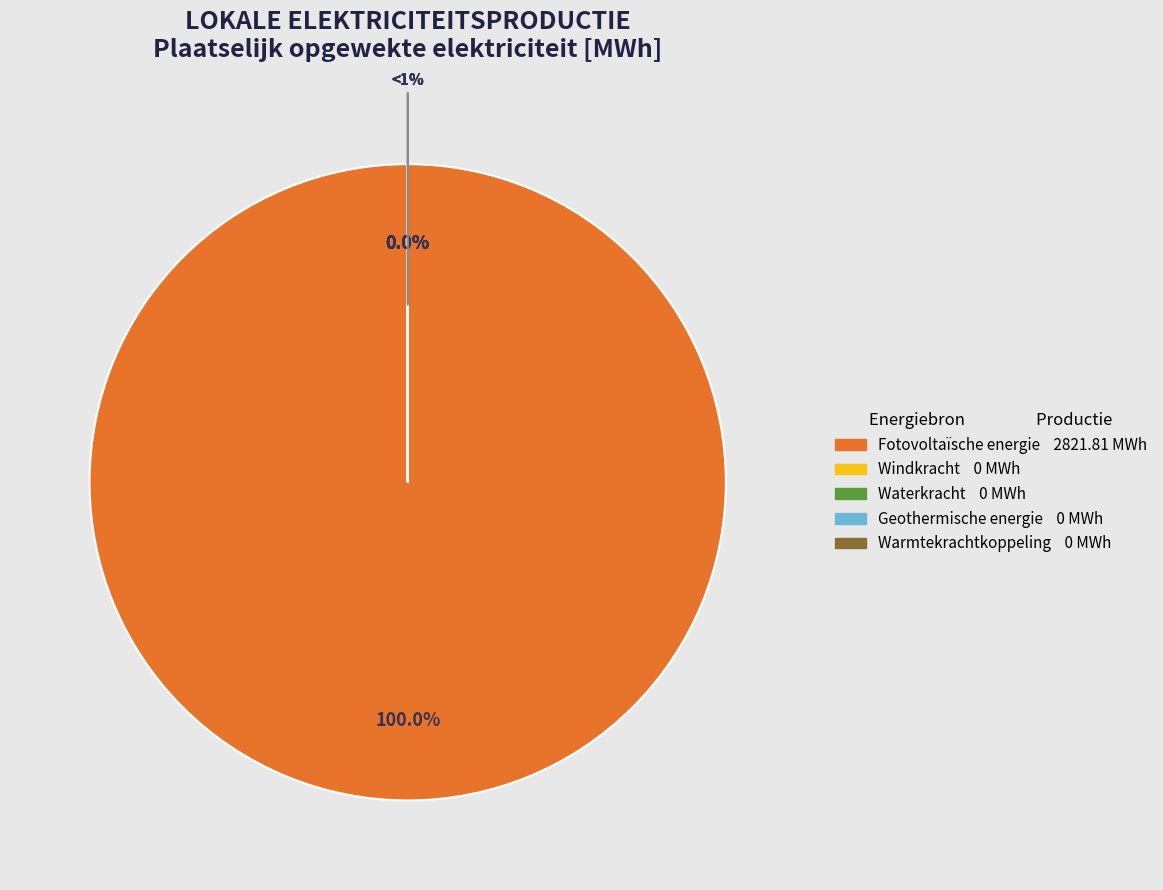

Is the sum of Waterkracht and Geothermische energie greater than half?

No